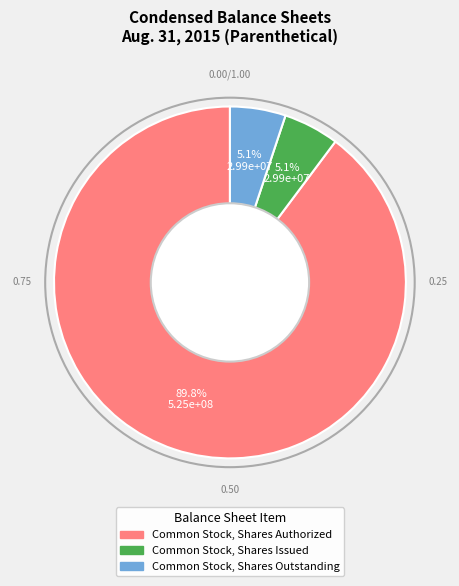

How many segments does this pie chart have?

3